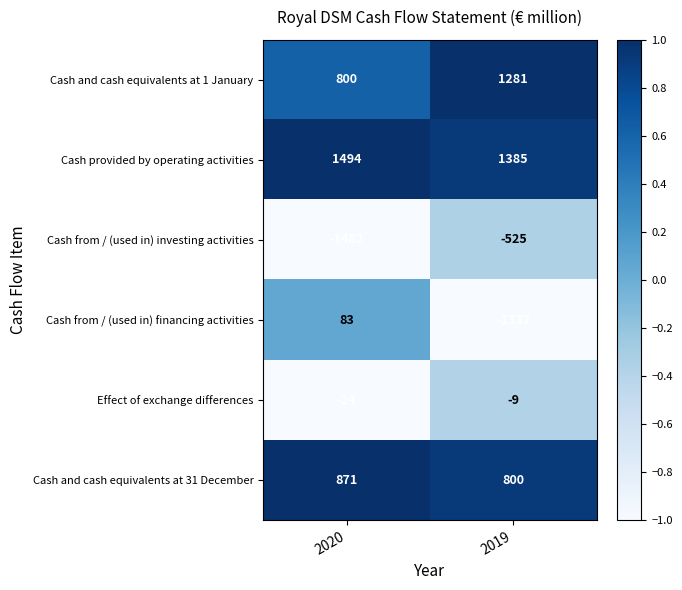

Reading right to left, list all the values displayed in this chart.

Cash and cash equivalents at 1 January: 2019=1281	2020=800
Cash provided by operating activities: 2019=1385	2020=1494
Cash from / (used in) investing activities: 2019=-525	2020=-1482
Cash from / (used in) financing activities: 2019=-1332	2020=83
Effect of exchange differences: 2019=-9	2020=-24
Cash and cash equivalents at 31 December: 2019=800	2020=871